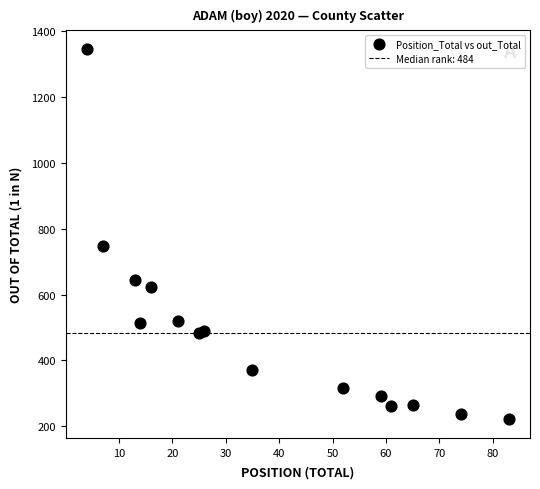

What is the range of X values (max minus min)?

79